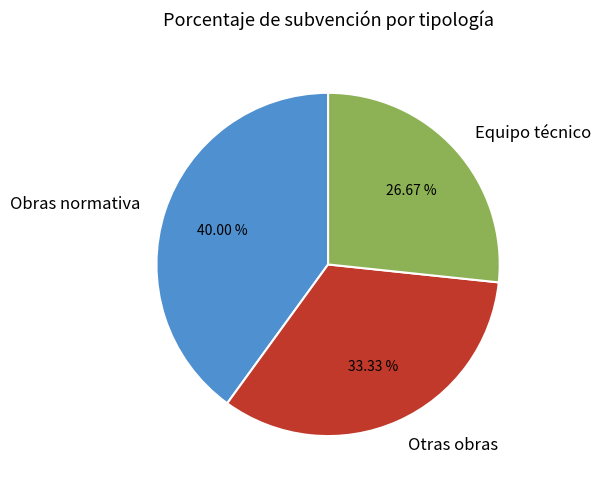

Combined, do Obras normativa and Equipo técnico account for over 50%?

Yes